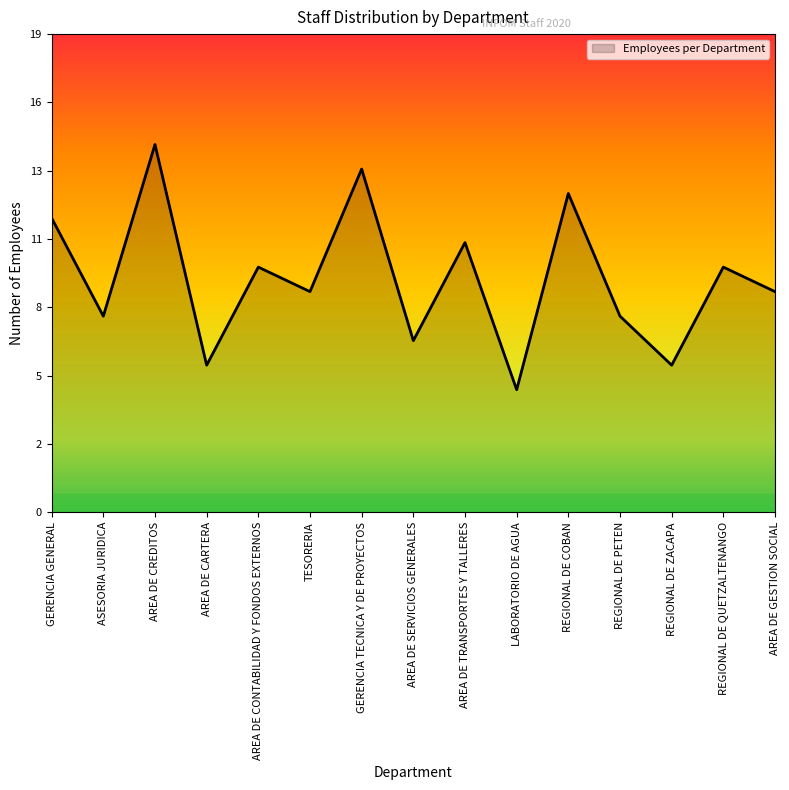

Which label corresponds to the largest value in the chart?

AREA DE CREDITOS